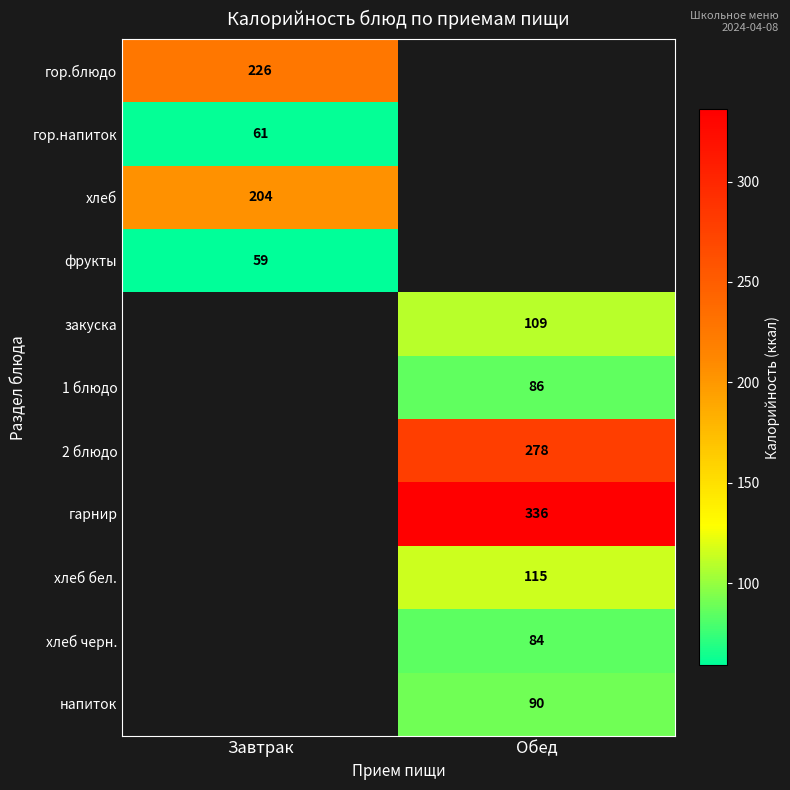

Is it true that гор.блюдо equals 226 at Завтрак?

True